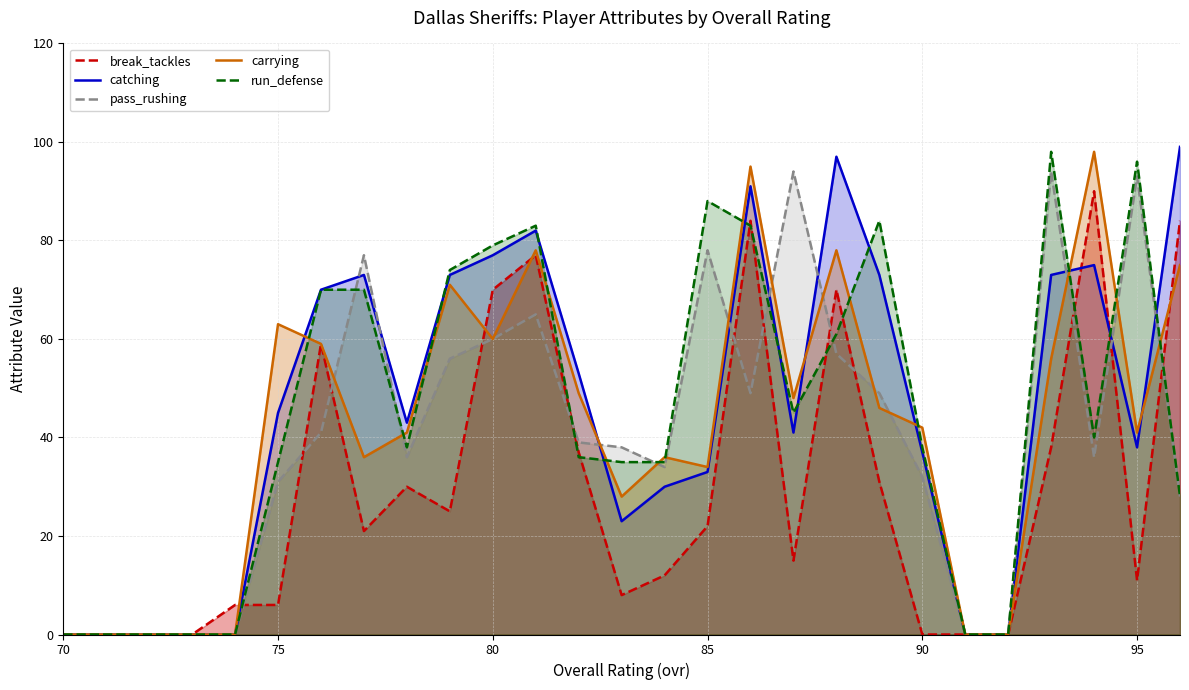

What is the sum of all carrying values?

1134